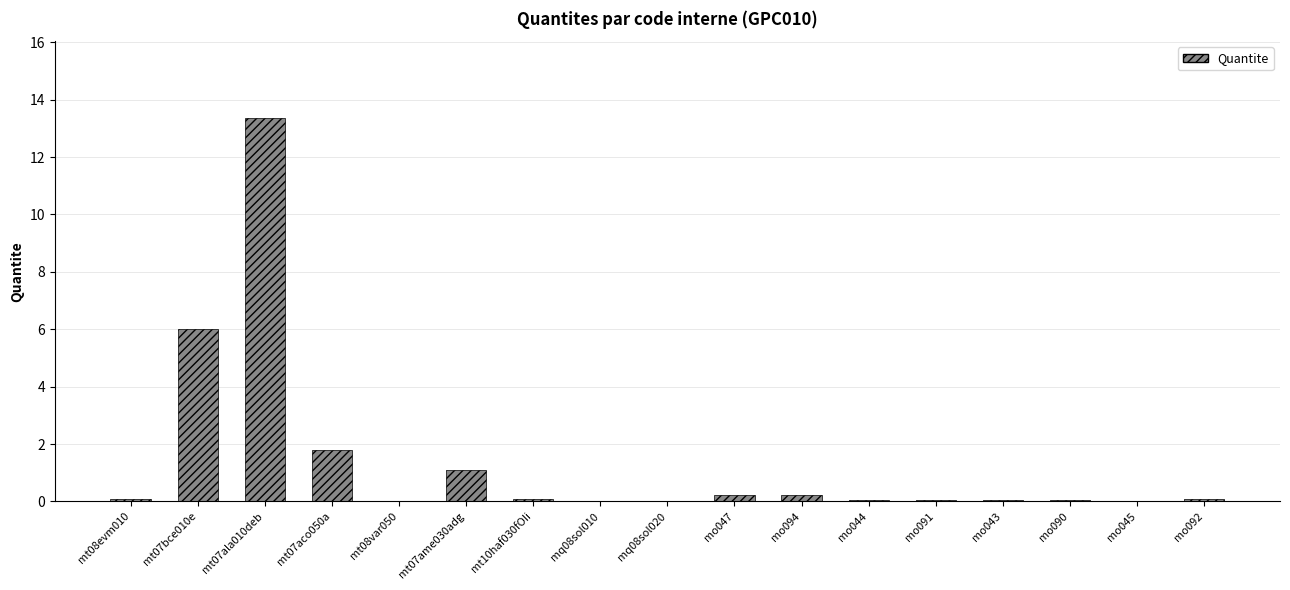

How many data points does each series have?

17